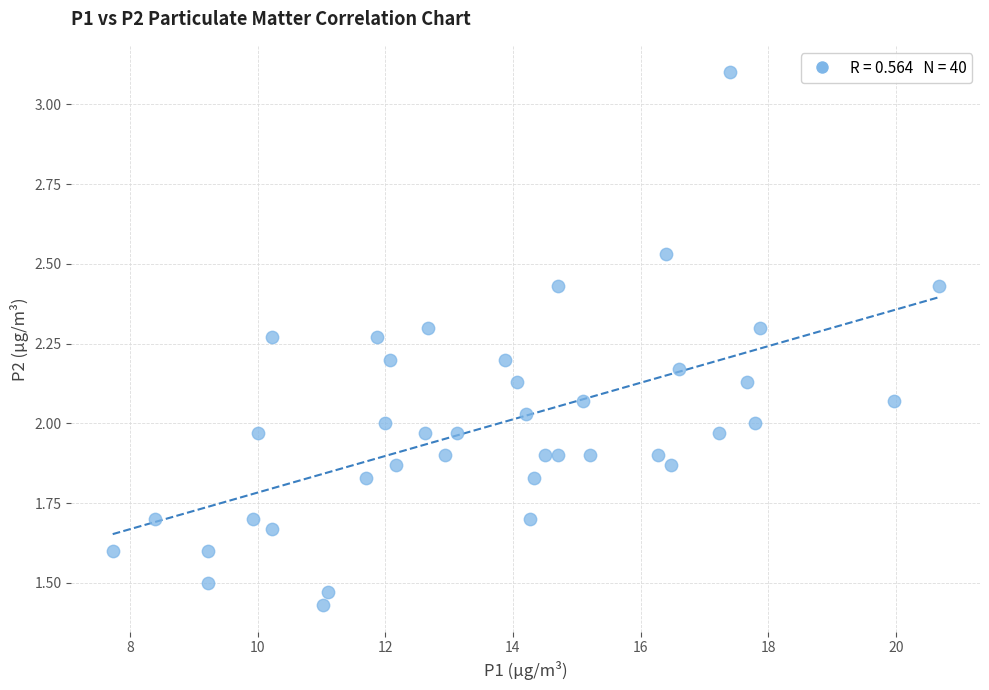

What is the range of X values (max minus min)?

12.9